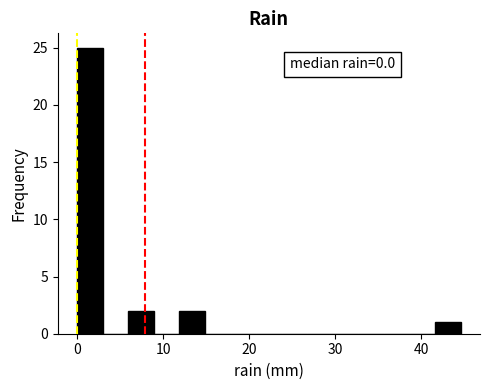

Read against the x-axis, roughly where is the centre of the tallest bar?

1